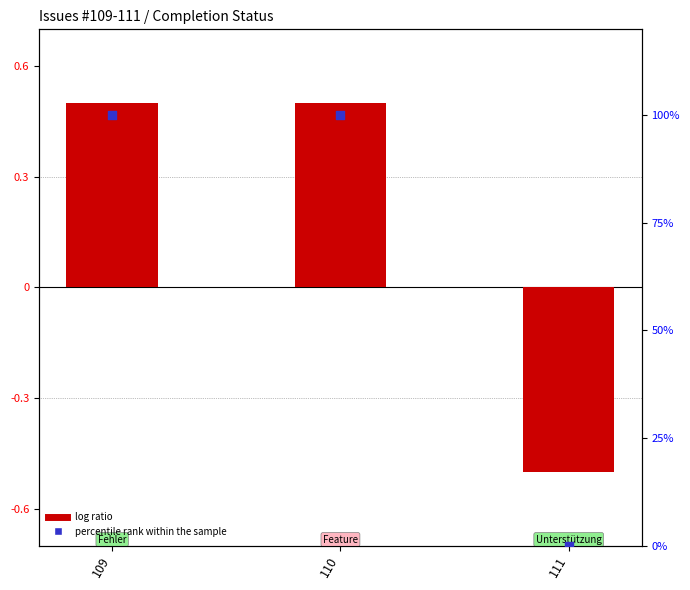

Which series contains the lowest Y value?

log ratio